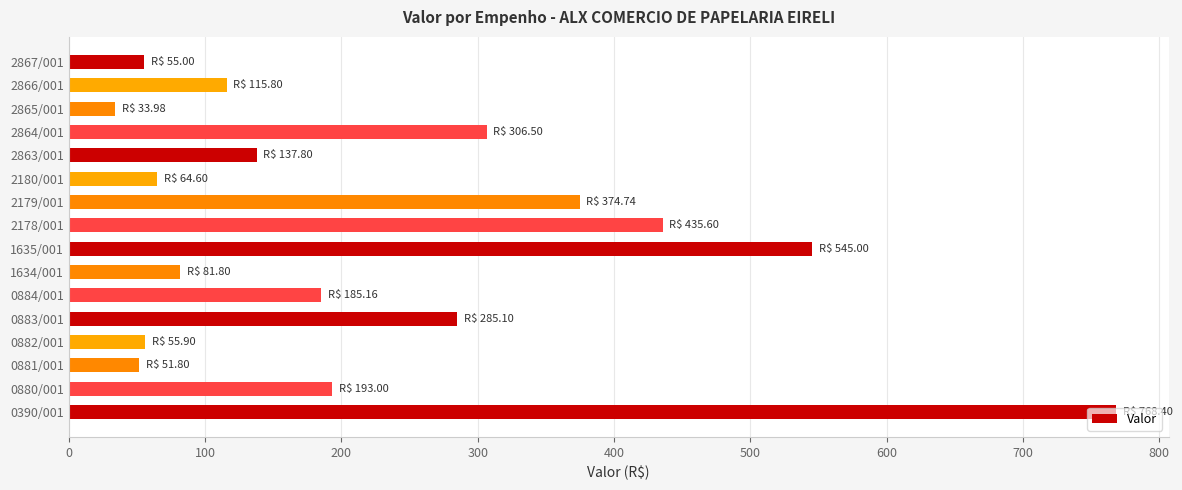

What is the change in value from 0882/001 to 2865/001?

-21.9